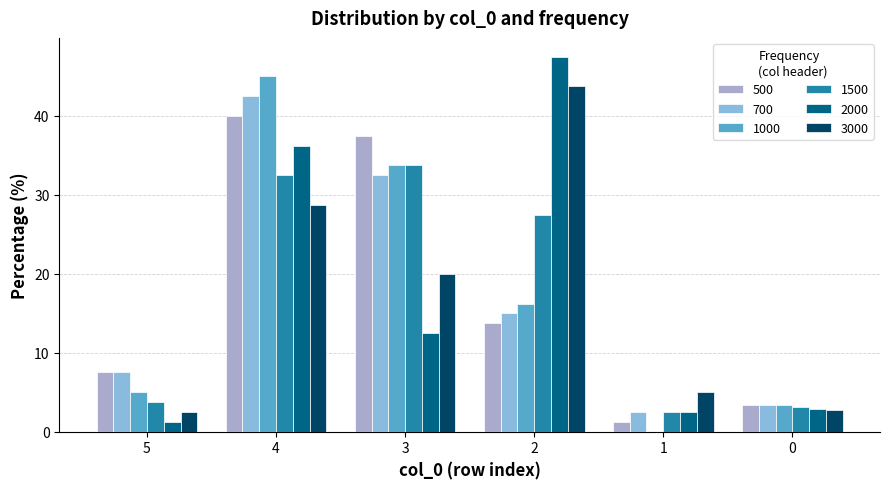

True or false: 1500 has a value of 27.5 at 2.

True